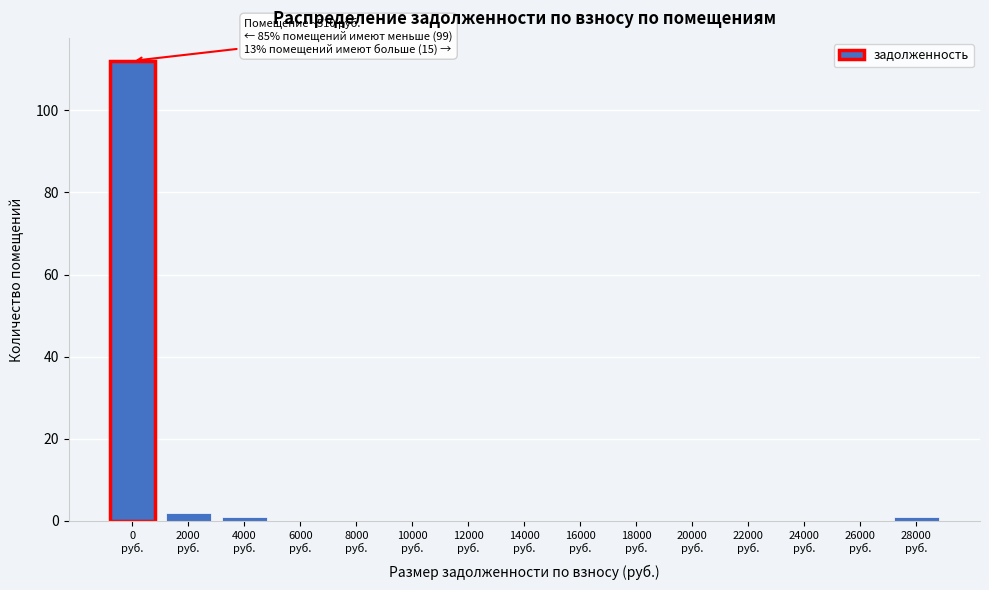

What is the sum of all values?

116